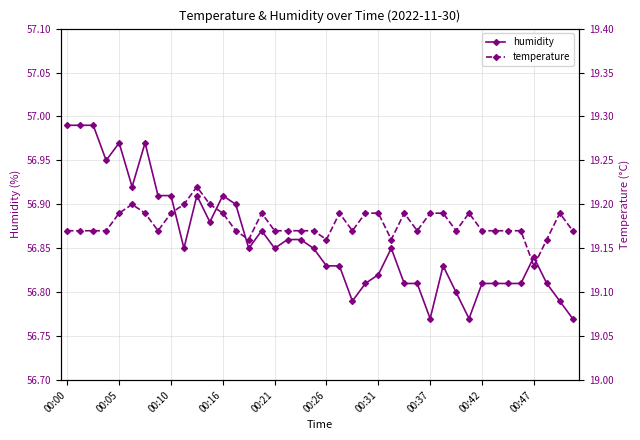

Which series has the widest spread of values?

humidity